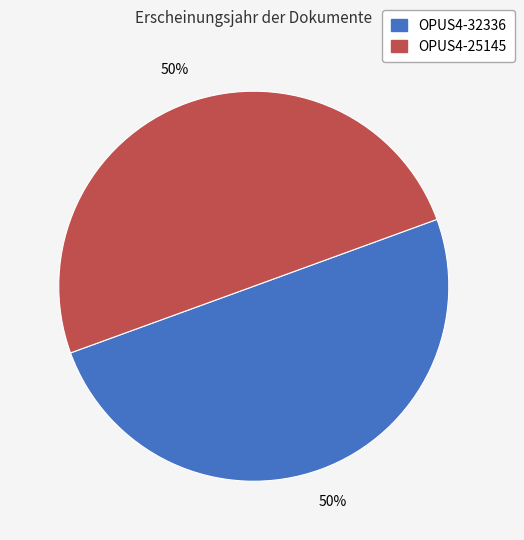

Do OPUS4-25145 and OPUS4-32336 together represent more than half of the pie?

Yes